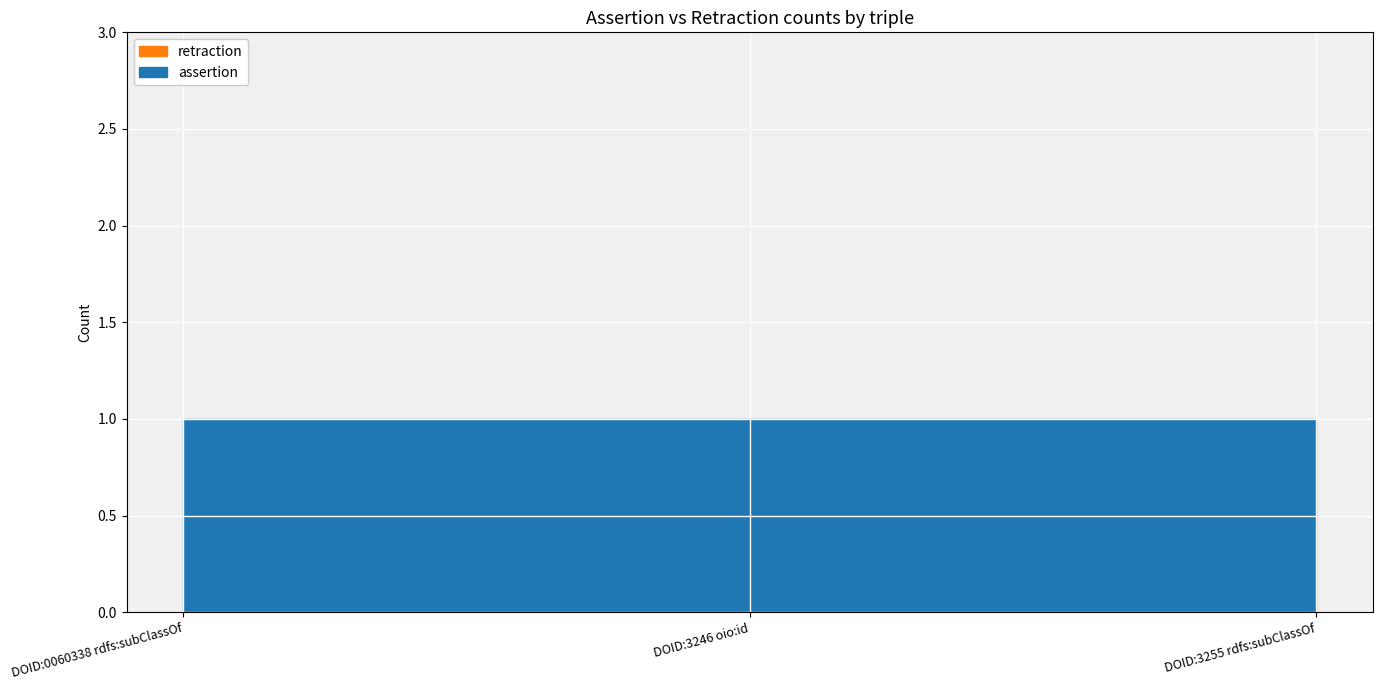

Is the value of retraction at DOID:0060338 rdfs:subClassOf greater than the value of assertion at DOID:0060338 rdfs:subClassOf?

No